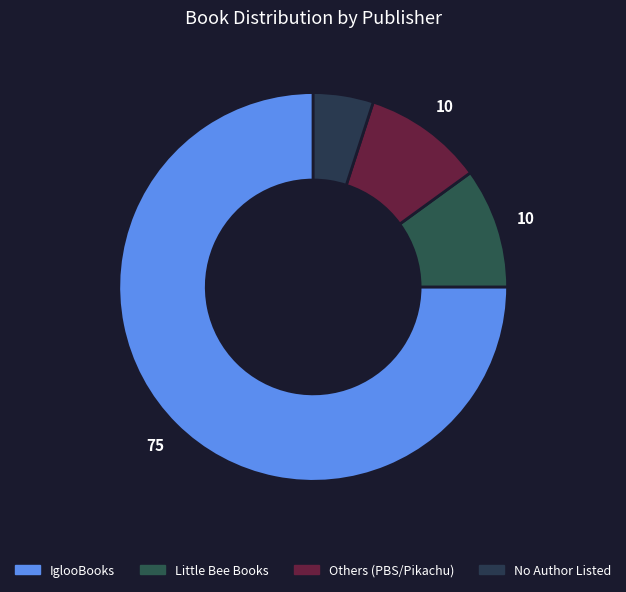

How many slices are in this pie chart?

4